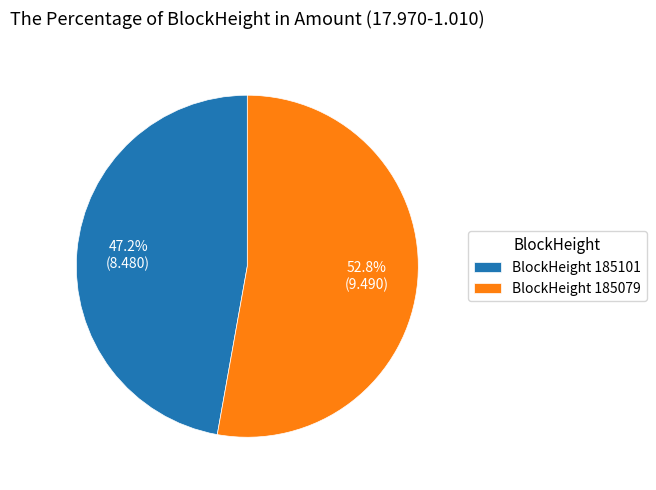

Do BlockHeight 185079 and BlockHeight 185101 together represent more than half of the pie?

Yes